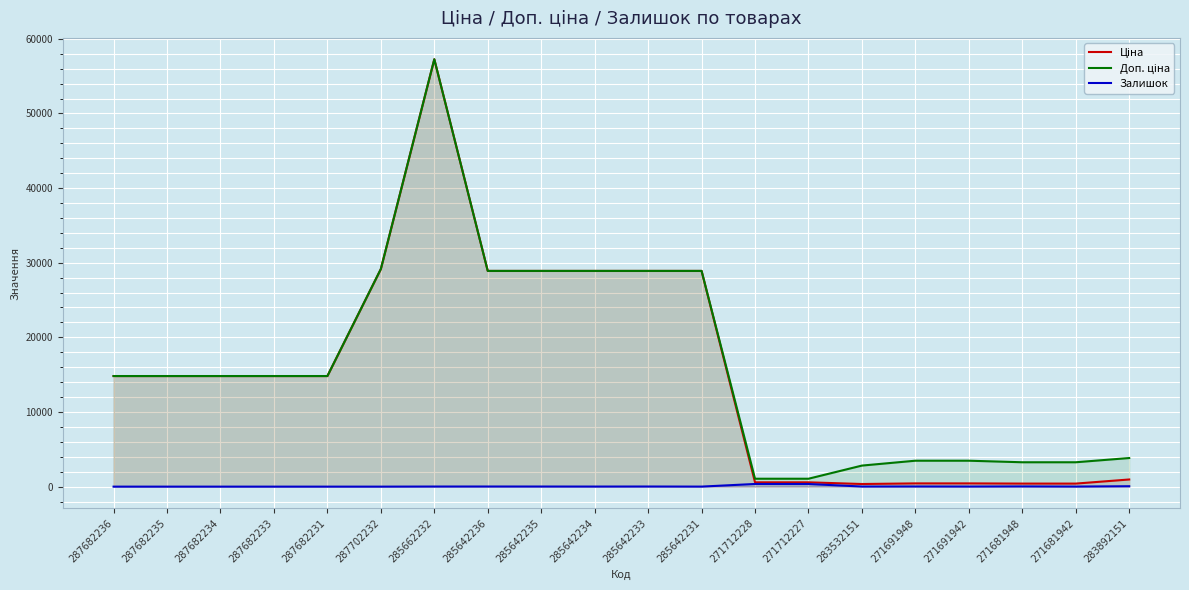

Reading left to right, what are all the values shown in this chart?

Ціна: 287682236=14817.6	287682235=14817.6	287682234=14817.6	287682233=14817.6	287682231=14817.6	287702232=29152.3	285662232=57258.0	285642236=28901.7	285642235=28901.7	285642234=28901.7	285642233=28901.7	285642231=28901.7	271712228=578.1	271712227=578.1	283532151=352.6	271691948=434.3	271691942=434.3	271681948=408.2	271681942=408.2	283892151=958.4
Доп. ціна: 287682236=14817.6	287682235=14817.6	287682234=14817.6	287682233=14817.6	287682231=14817.6	287702232=29152.3	285662232=57258.0	285642236=28901.7	285642235=28901.7	285642234=28901.7	285642233=28901.7	285642231=28901.7	271712228=1060.0	271712227=1060.0	283532151=2821.2	271691948=3474.1	271691942=3474.1	271681948=3265.8	271681942=3265.8	283892151=3833.8
Залишок: 287682236=0.0	287682235=0.0	287682234=0.0	287682233=0.0	287682231=0.0	287702232=0.0	285662232=13.0	285642236=16.0	285642235=14.0	285642234=10.0	285642233=16.0	285642231=5.0	271712228=357.0	271712227=353.0	283532151=15.0	271691948=22.0	271691942=13.0	271681948=30.0	271681942=10.0	283892151=55.0